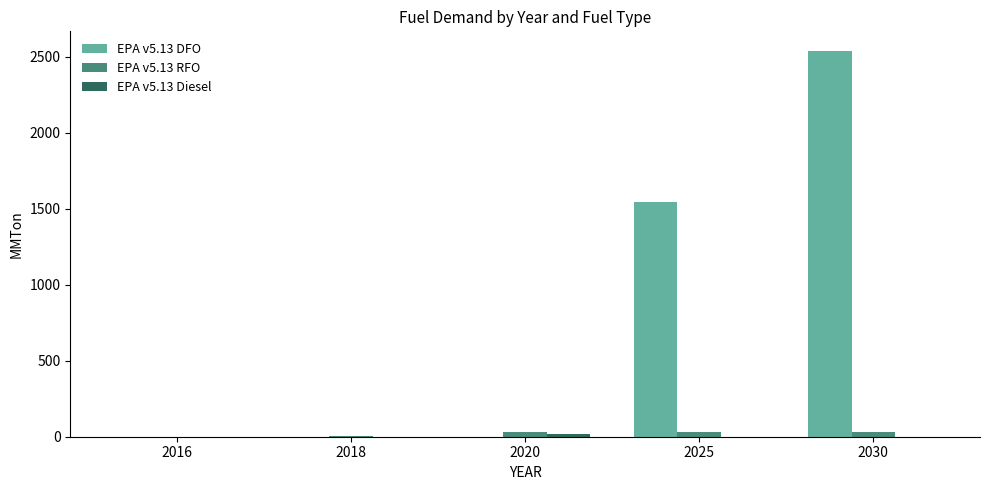

At which category is the sum across all series the highest?

2030